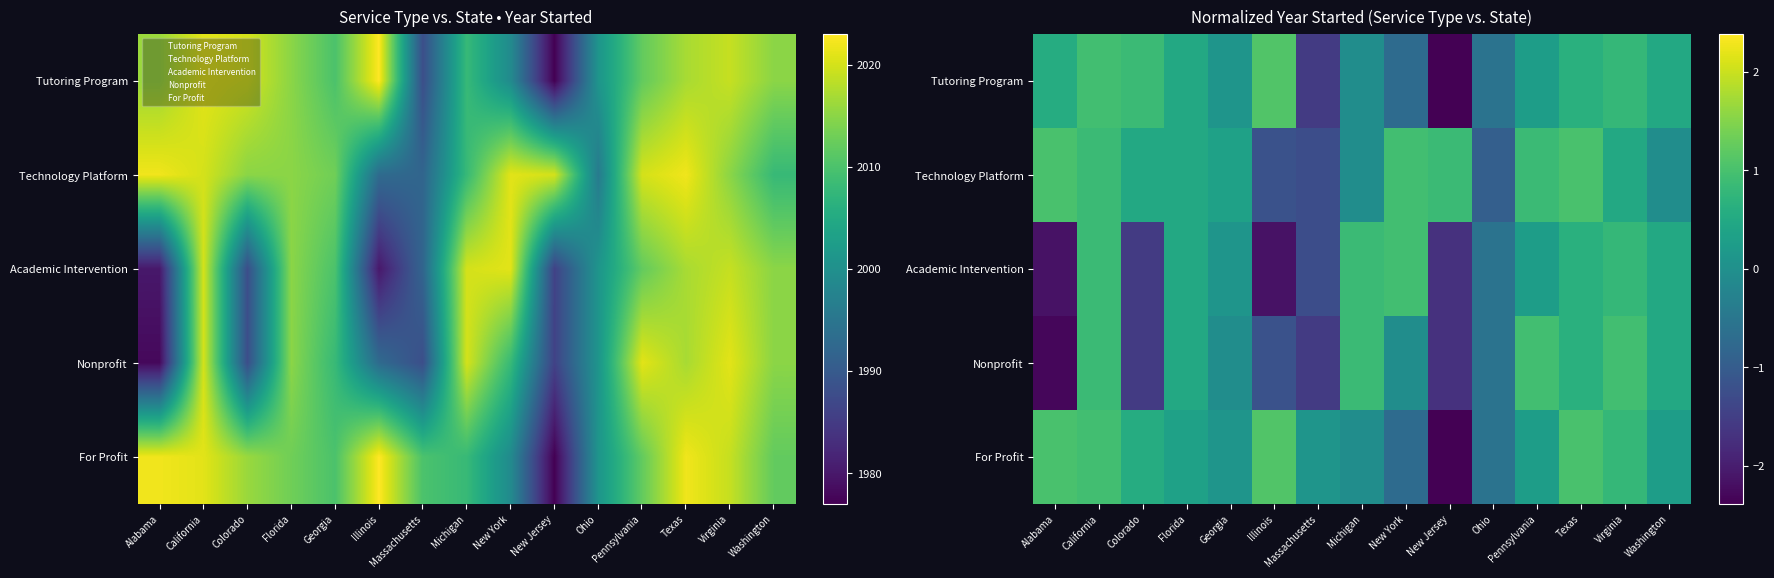

How many values in the For Profit series exceed 0?

11